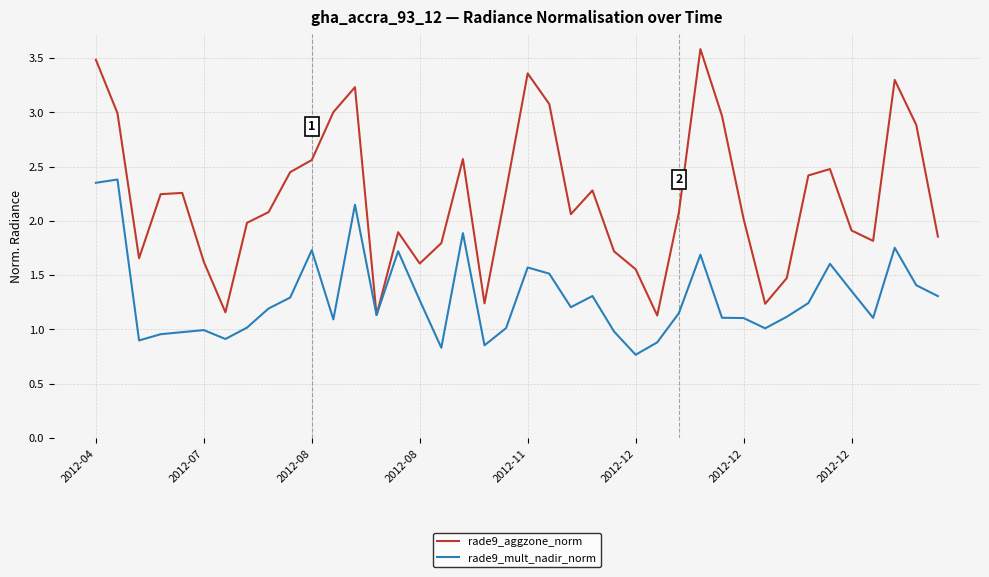

What is the highest value of the rade9_aggzone_norm series?

3.6